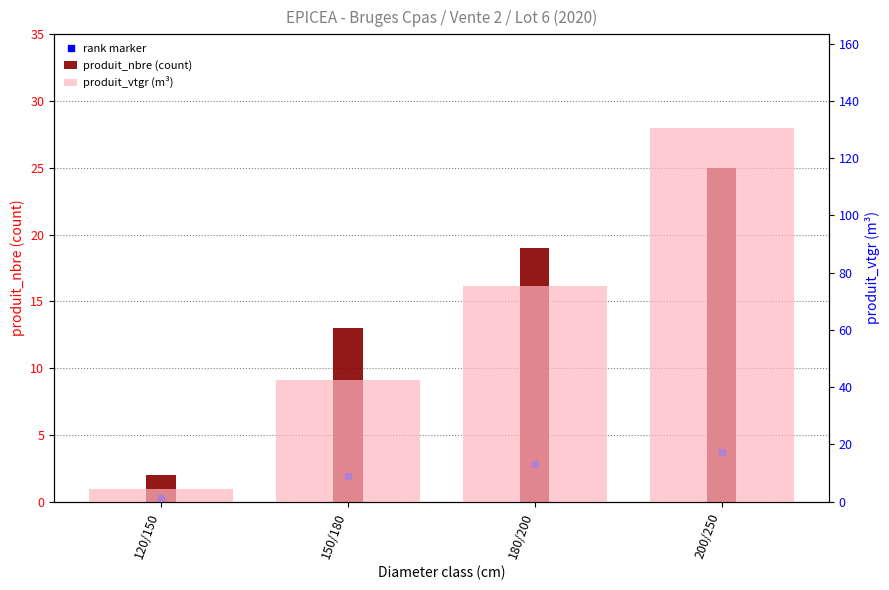

At which category is the sum across all series the highest?

200/250